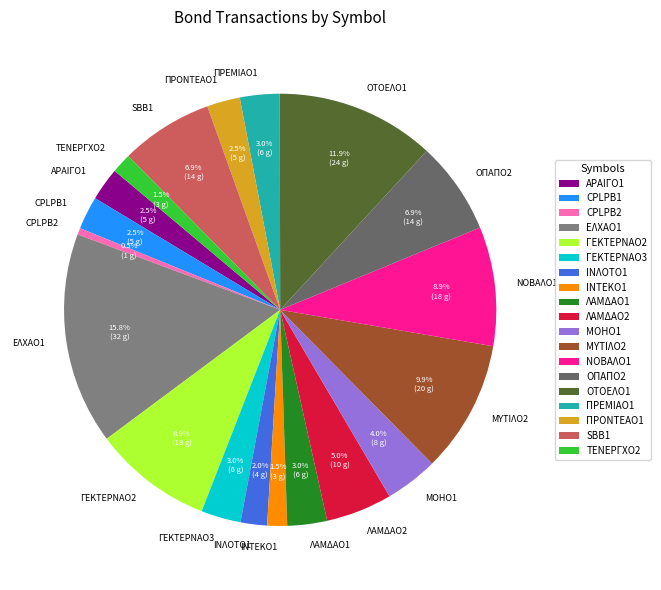

Between CPLPB2 and ΓΕΚΤΕΡΝΑΟ3, which is larger?

ΓΕΚΤΕΡΝΑΟ3